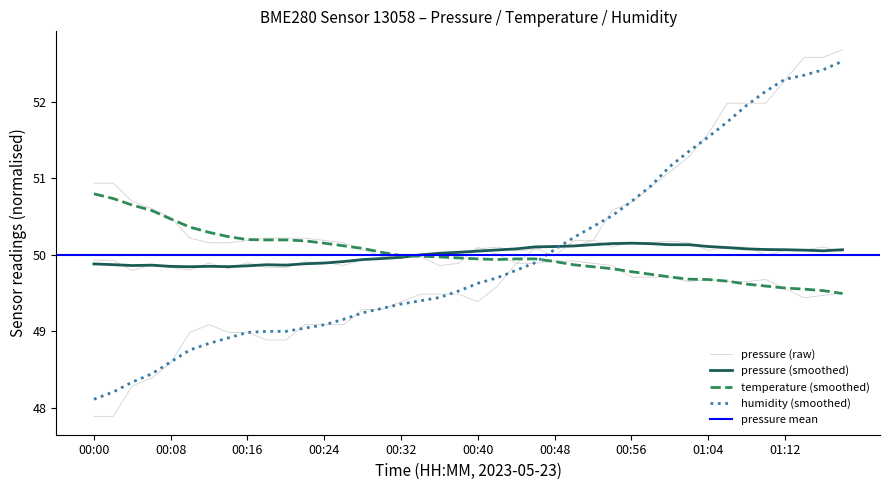

True or false: temperature has a value of 49.7 at 30.

True